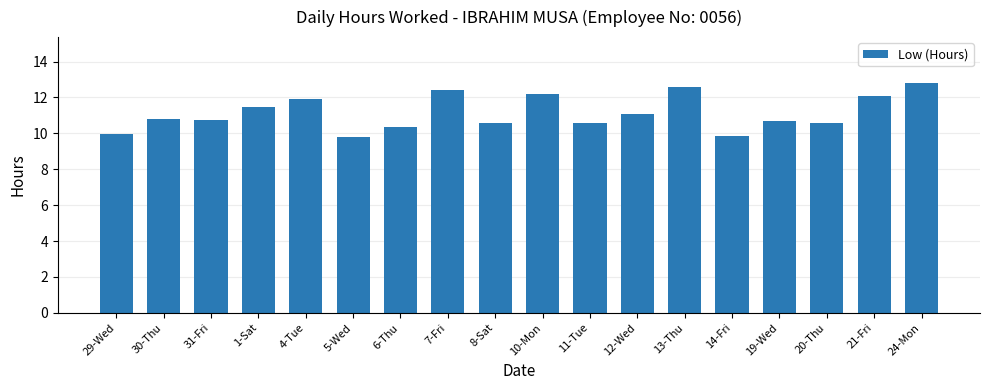

Is it true that the value at 14-Fri is 5.8?

False